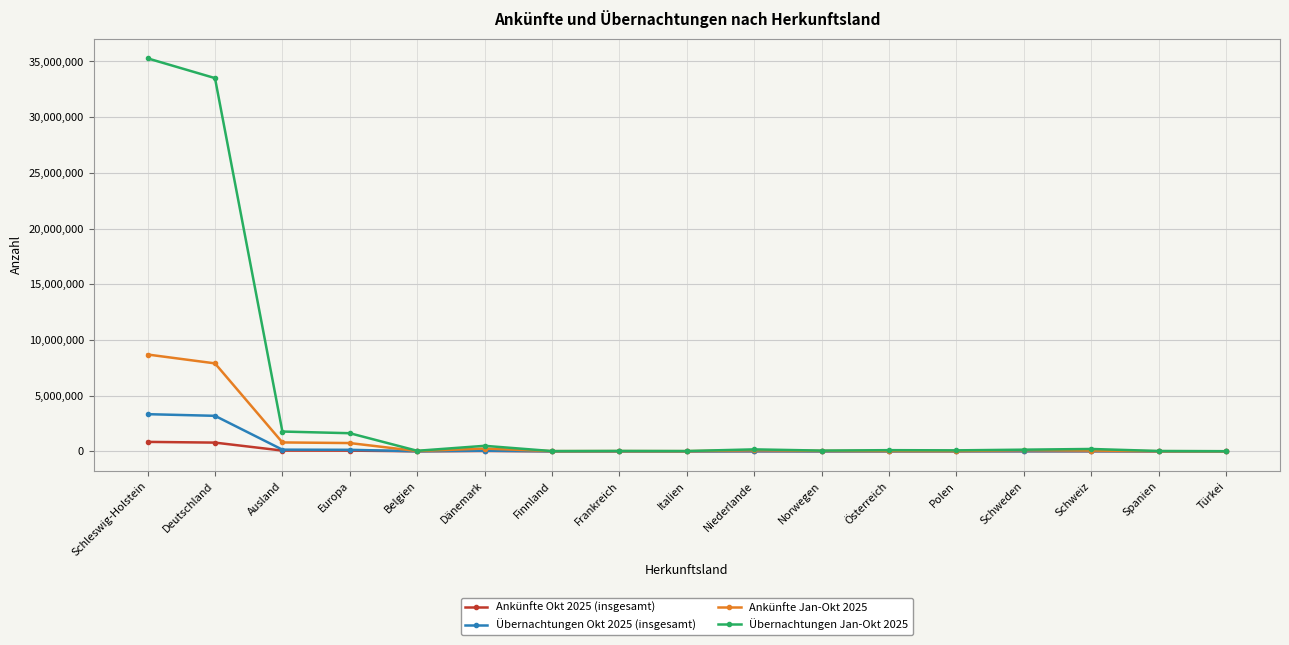

Which category has the highest value across all series?

Schleswig-Holstein